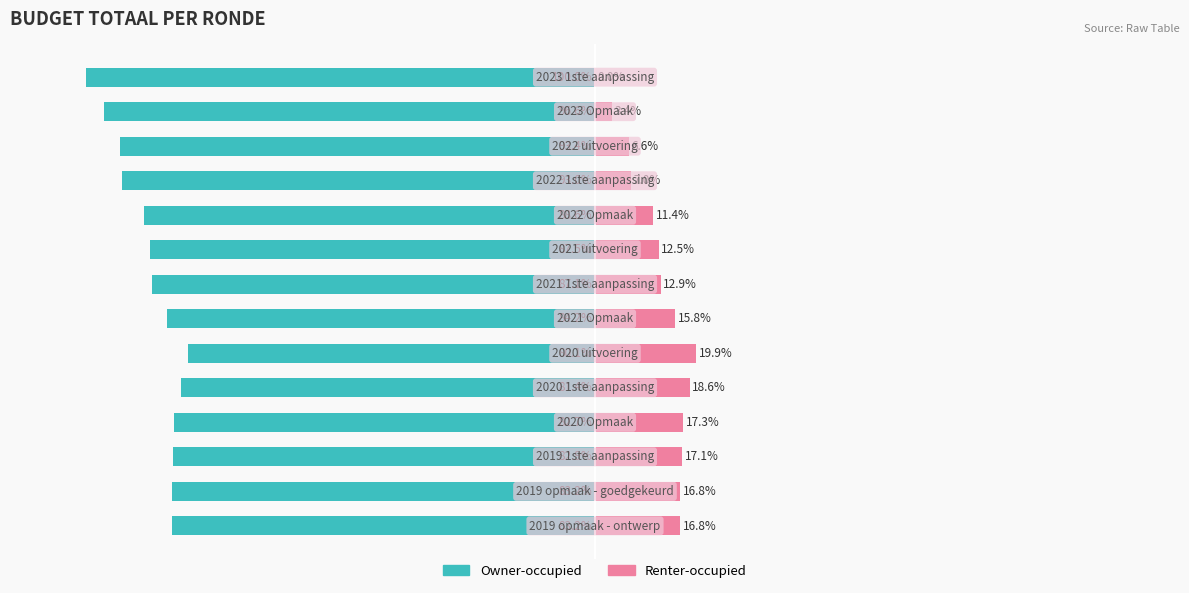

Reading right to left, transcribe all the data shown in this chart.

Owner-occupied: -100.0	-96.6	-93.4	-93.0	-88.6	-87.5	-87.1	-84.2	-80.1	-81.4	-82.7	-82.9	-83.2	-83.2
Renter-occupied: 0.0	3.4	6.6	7.0	11.4	12.5	12.9	15.8	19.9	18.6	17.3	17.1	16.8	16.8